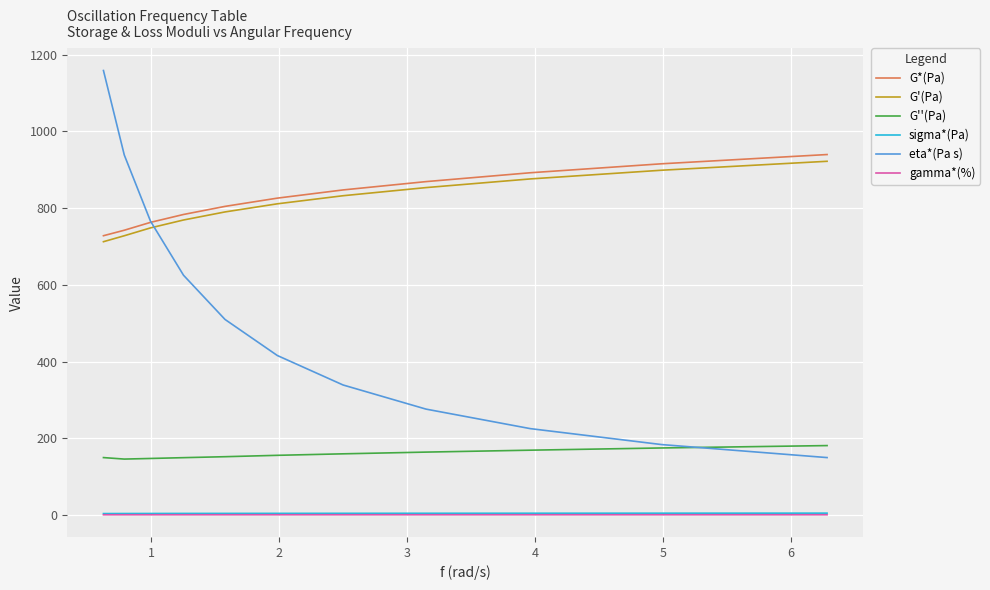

Which series has the largest total across all categories?

G*(Pa)